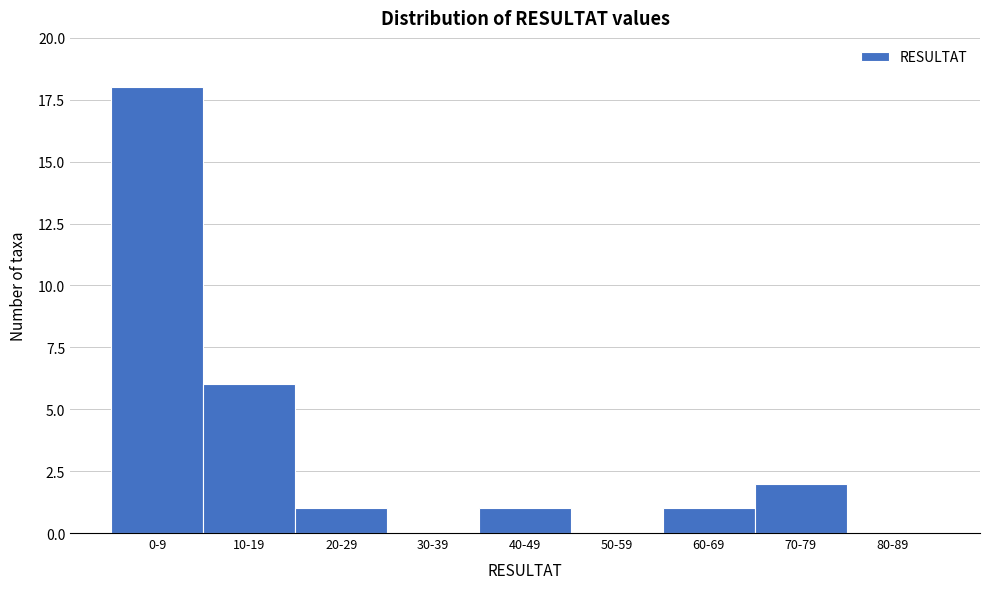

Reading left to right, transcribe all the data shown in this chart.

0-9=18	10-19=6	20-29=1	30-39=0	40-49=1	50-59=0	60-69=1	70-79=2	80-89=0